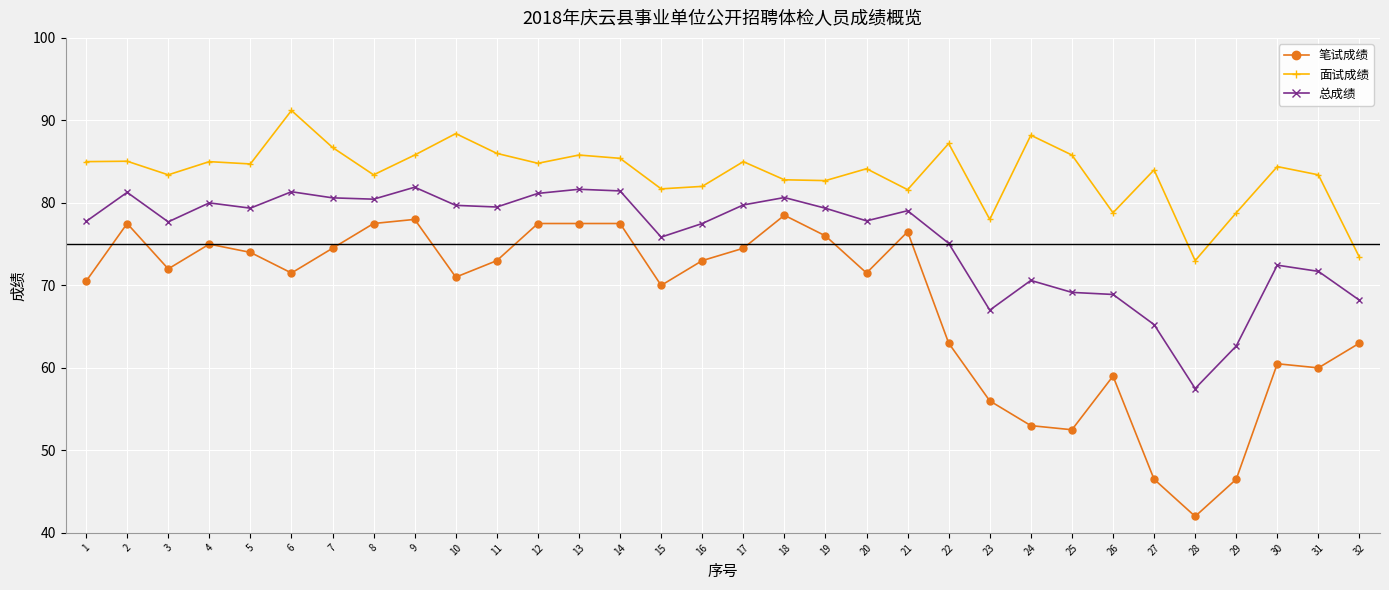

At which category does the chart reach its peak across all series?

6